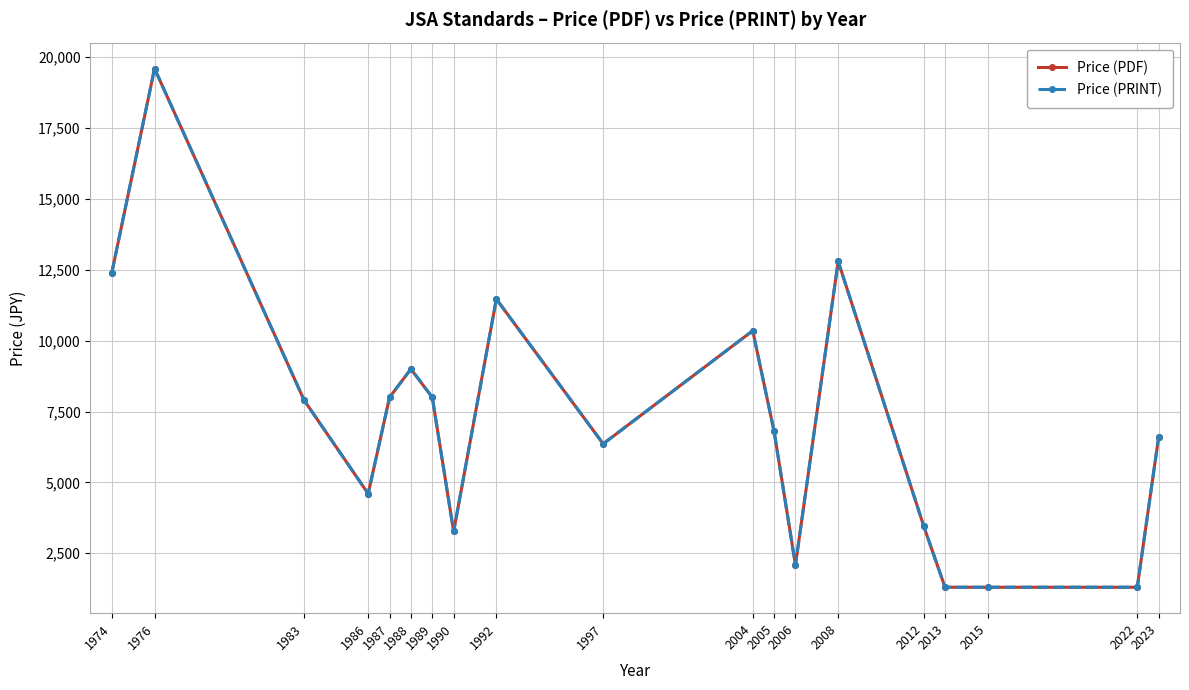

Which series changed the most between 1987 and 2006?

Price (PDF)